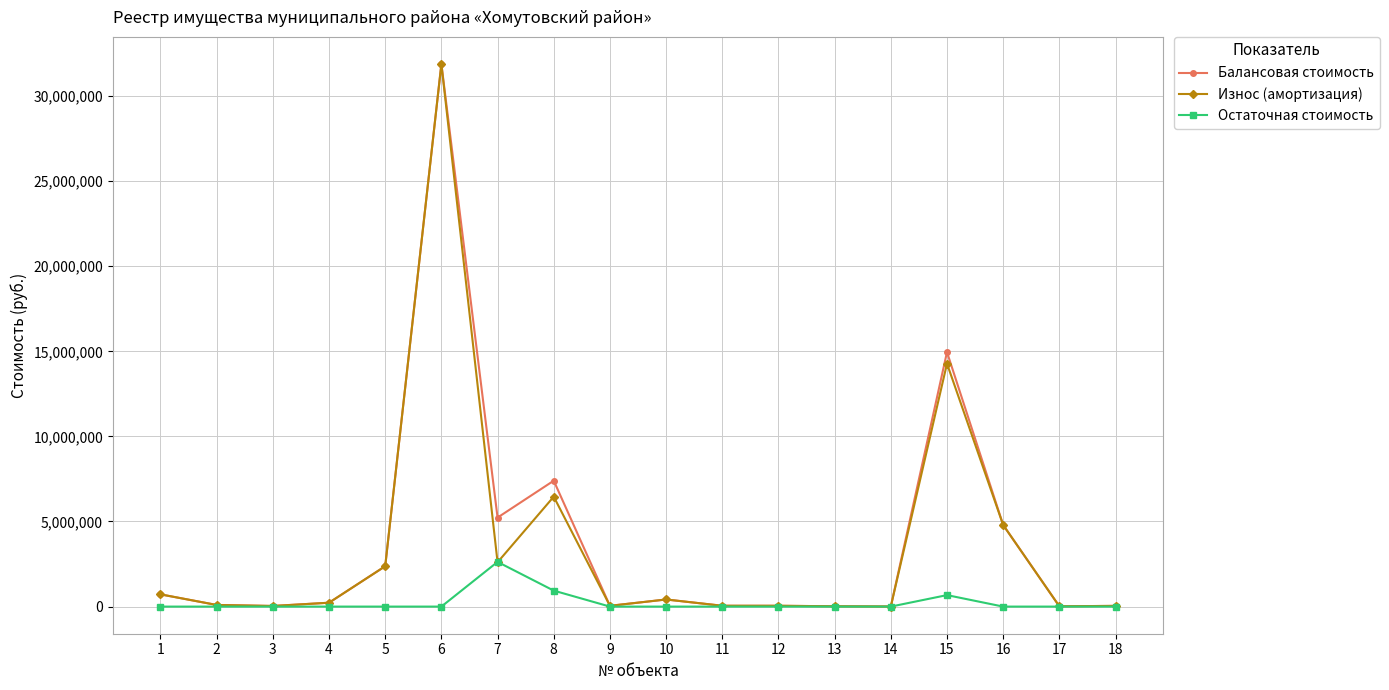

True or false: Износ (амортизация) has more than 1 interior local peaks.

True